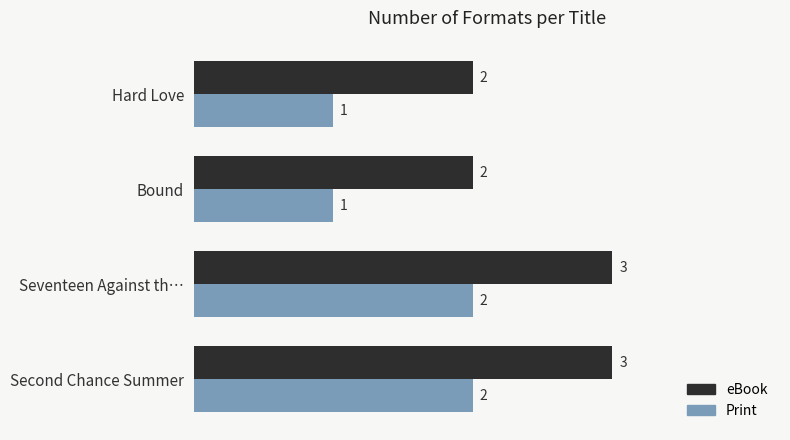

Count the number of data series in this chart.

2